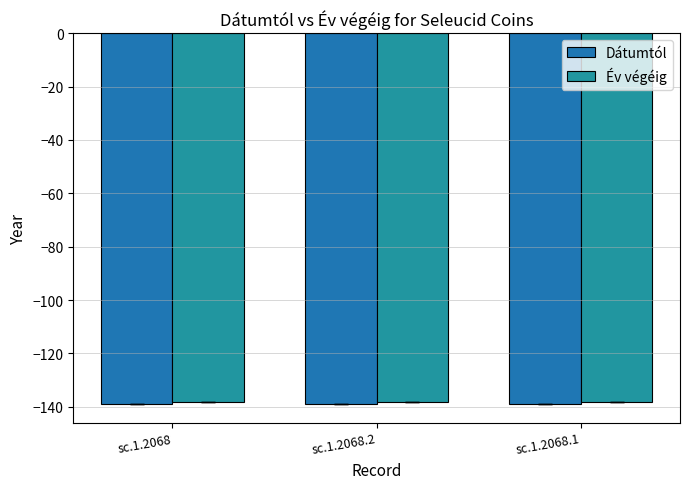

Which series changed the most between sc.1.2068 and sc.1.2068.1?

Dátumtól